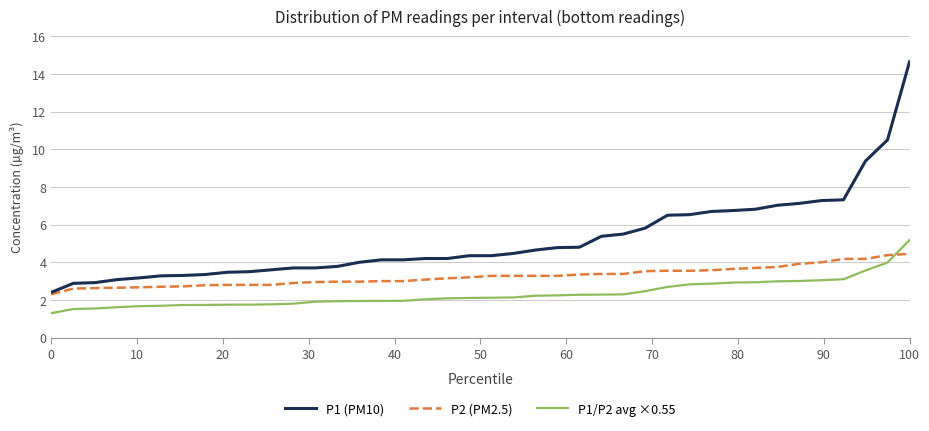

What is the lowest value of the P1/P2 avg ×0.55 series?

1.3